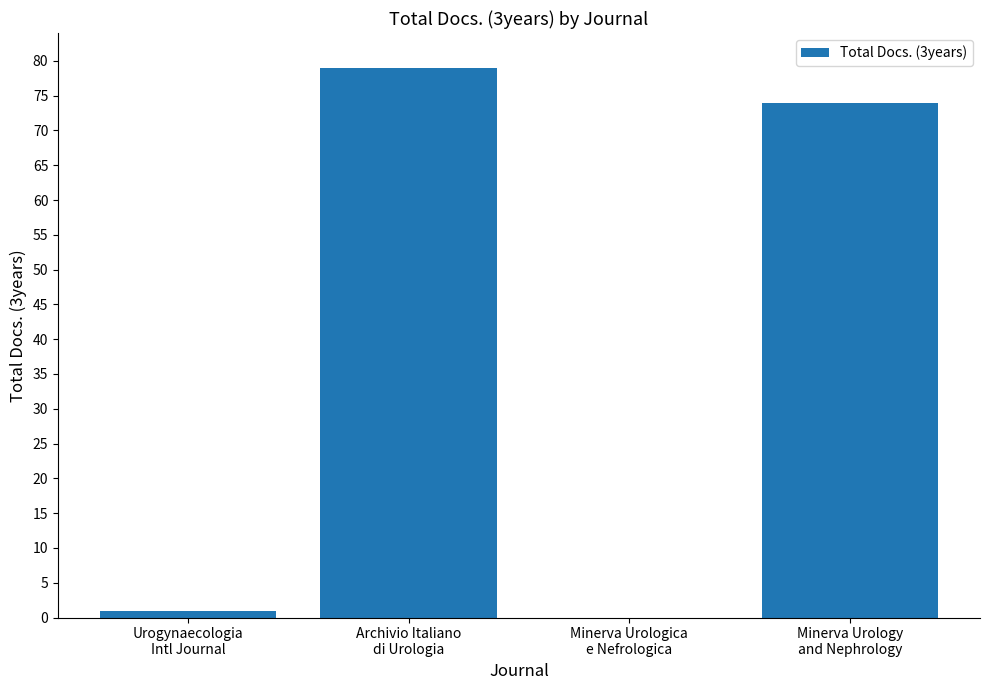

Are the bars horizontal?

No